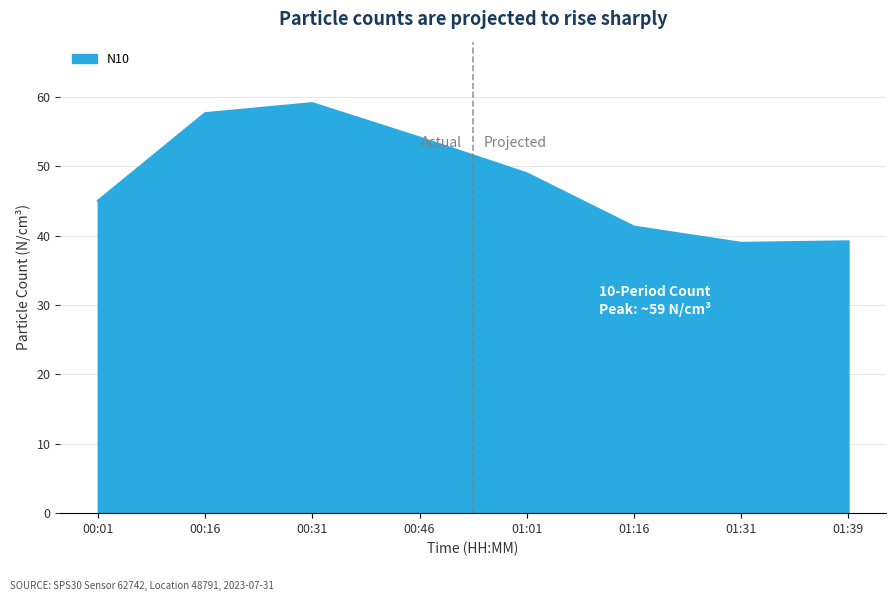

Where is the first local maximum?

00:31